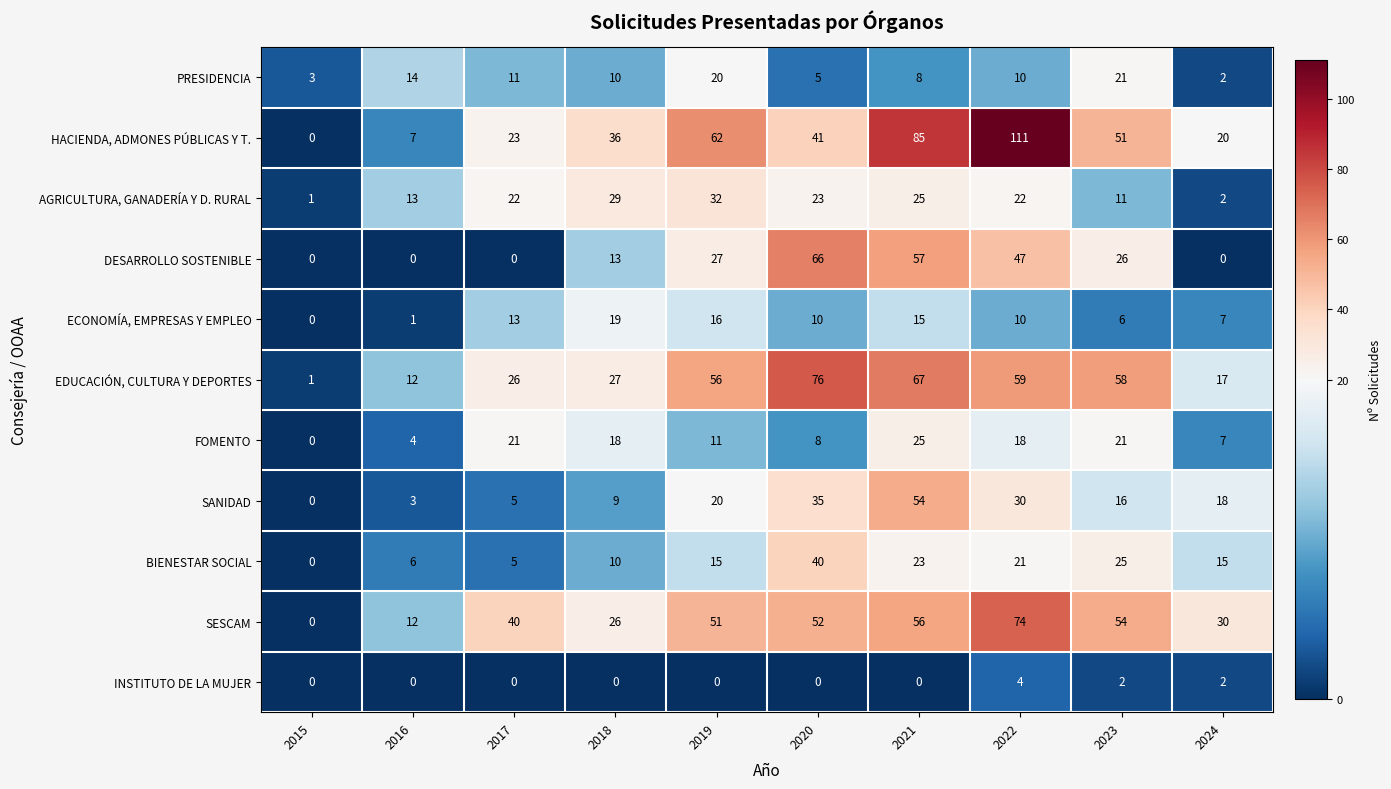

What is the difference between the maximum and minimum values in the HACIENDA, ADMONES PÚBLICAS Y T. series?

111